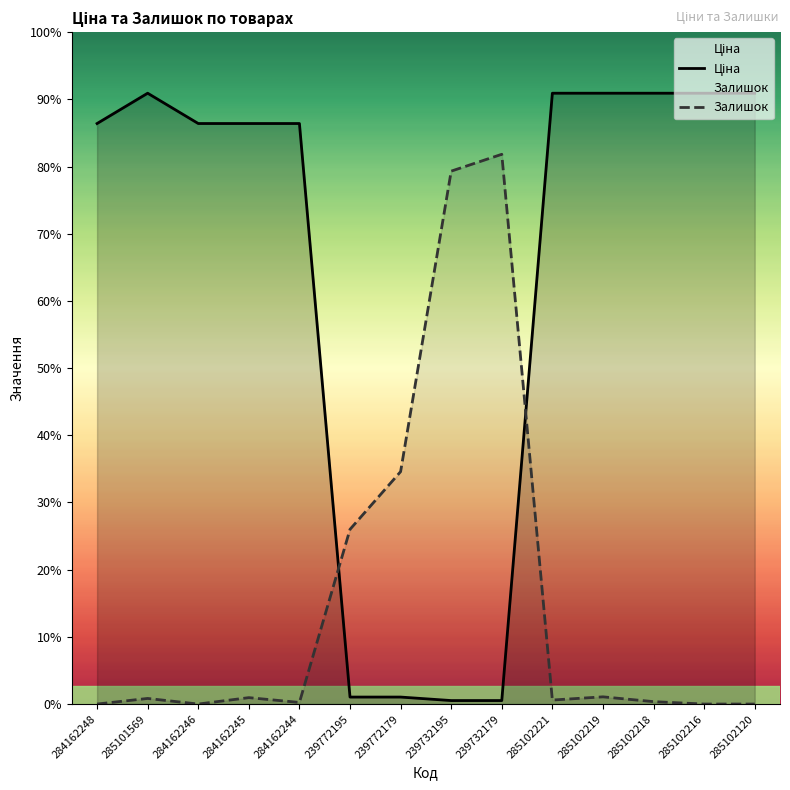

The Залишок series shows 8977.5 at 239732179. True or false?

True